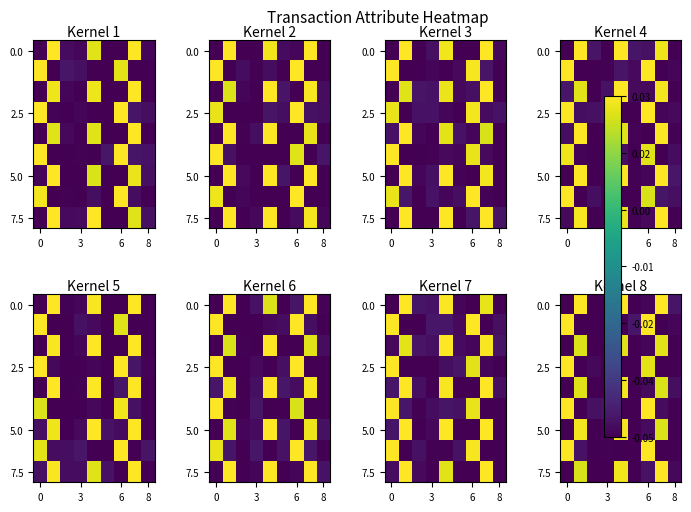

What is the difference between the maximum and minimum values in the 2.5 series?

0.1